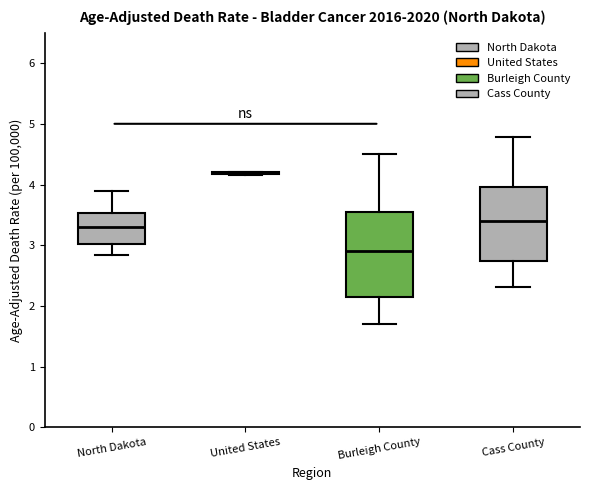

Reading left to right, read every box against the y-axis: the position of its median line, the range the box covers, and the ends of its whiskers. The values are not printed on the chart, so give them approximately, as read against the axis.

North Dakota: median 3.3, box 3.0 to 3.5, whiskers 2.8 to 3.9
United States: box collapsed to a line at 4.2, whiskers 4.2 to 4.2
Burleigh County: median 2.9, box 2.1 to 3.5, whiskers 1.7 to 4.5
Cass County: median 3.4, box 2.7 to 4.0, whiskers 2.3 to 4.8